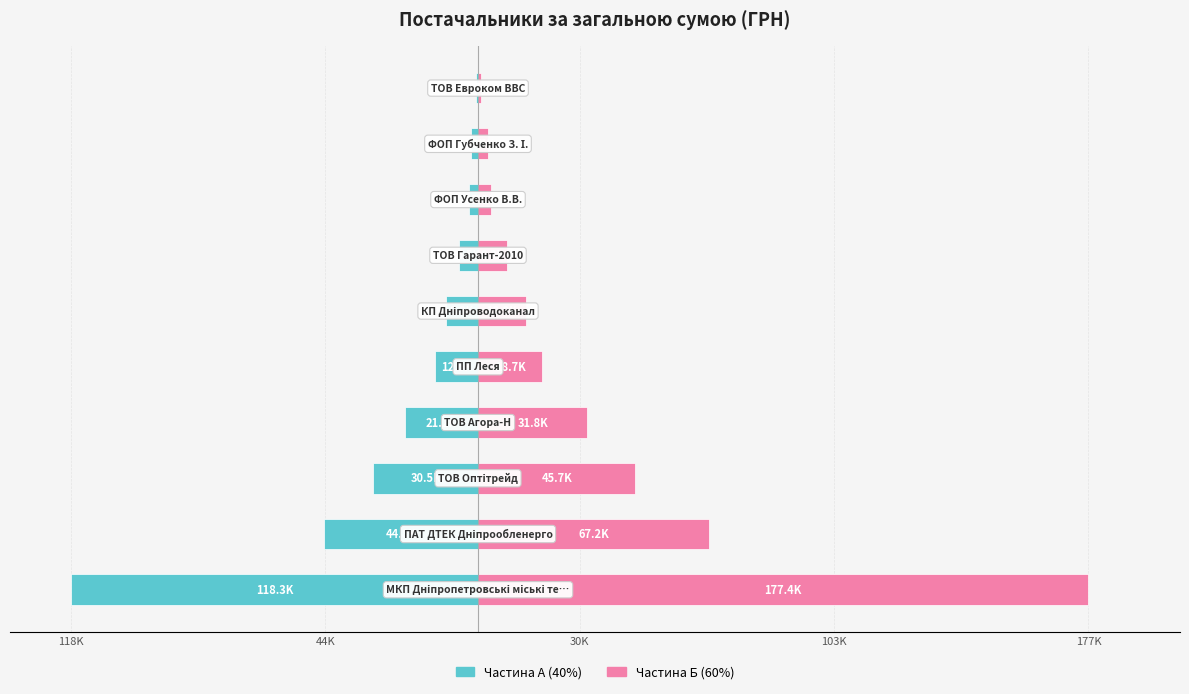

How many groups of bars are there?

10